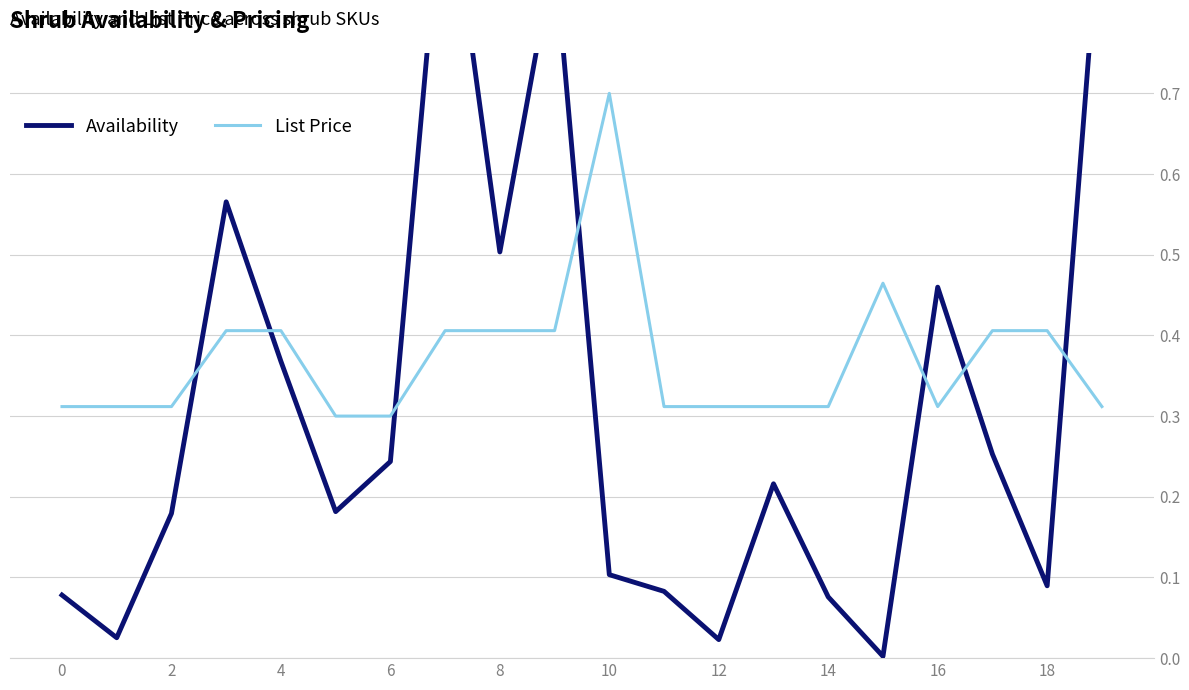

List the series in order of their peak value, highest first.

Availability, List Price